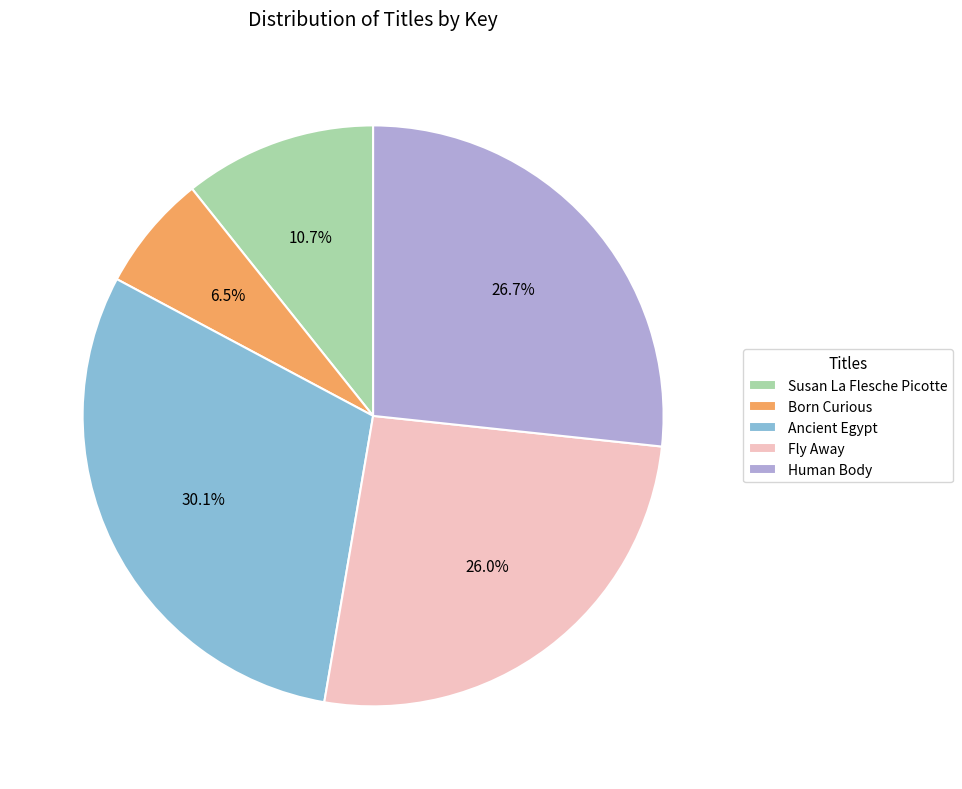

To the nearest percent, what is the combined percentage of Fly Away and Susan La Flesche Picotte?

37%